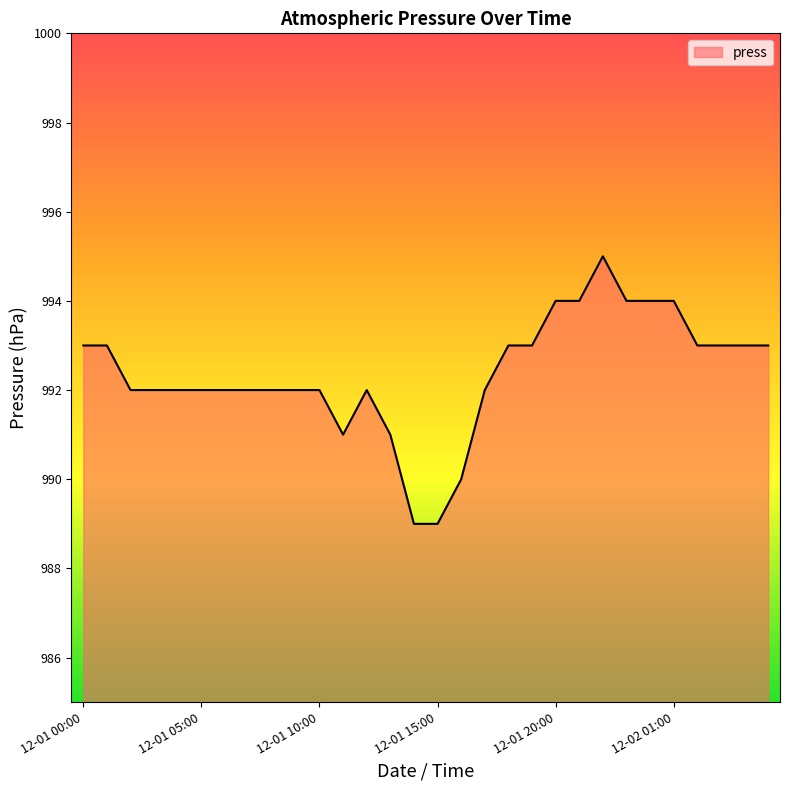

How many lines are shown in the chart?

1